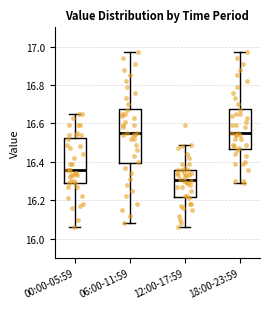

Where is the upper edge of the box for 18:00-23:59 on the y-axis? The values are not printed on the chart, so give them approximately, as read against the axis.

16.68